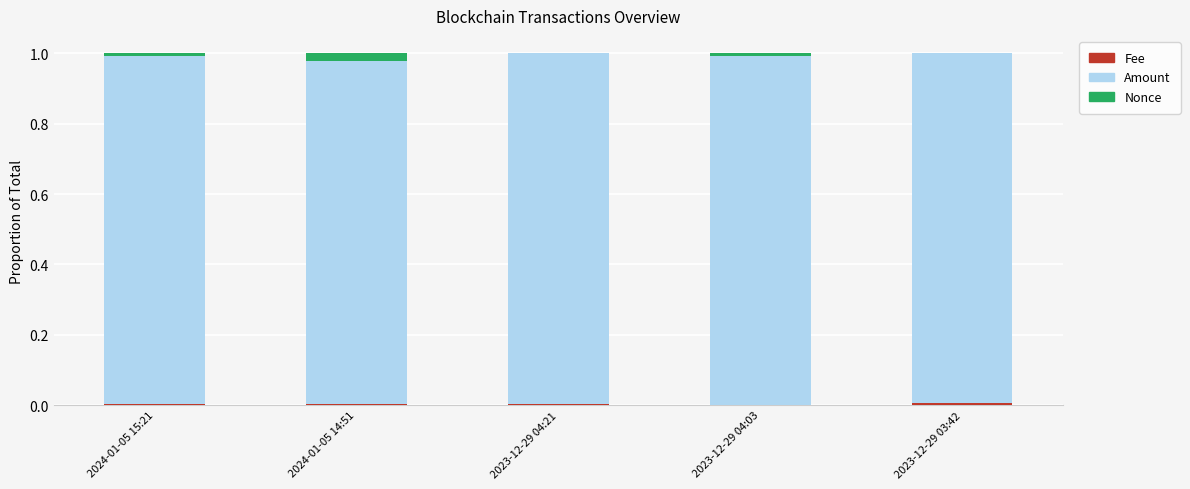

Which series has the largest range (max minus min)?

Nonce